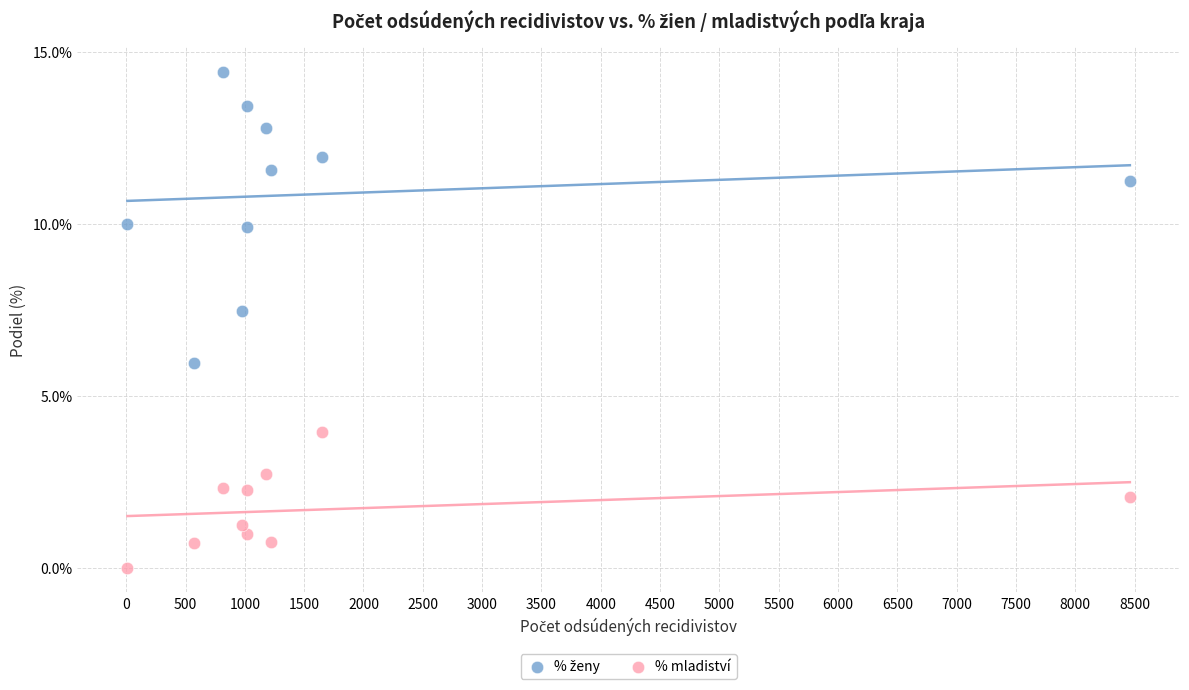

Which series contains the lowest Y value?

% mladiství